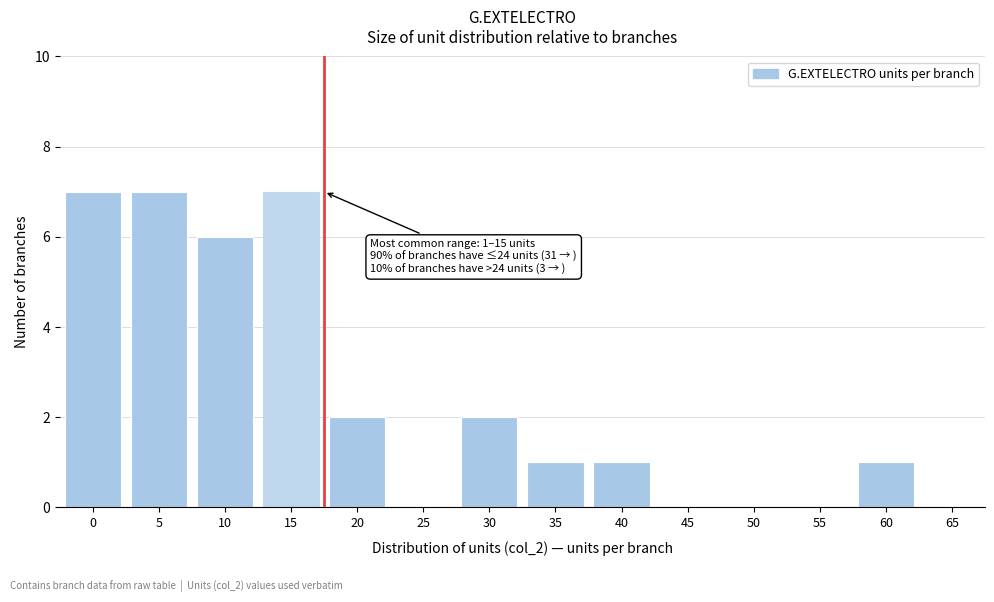

True or false: the data shows 6 at 10.

True